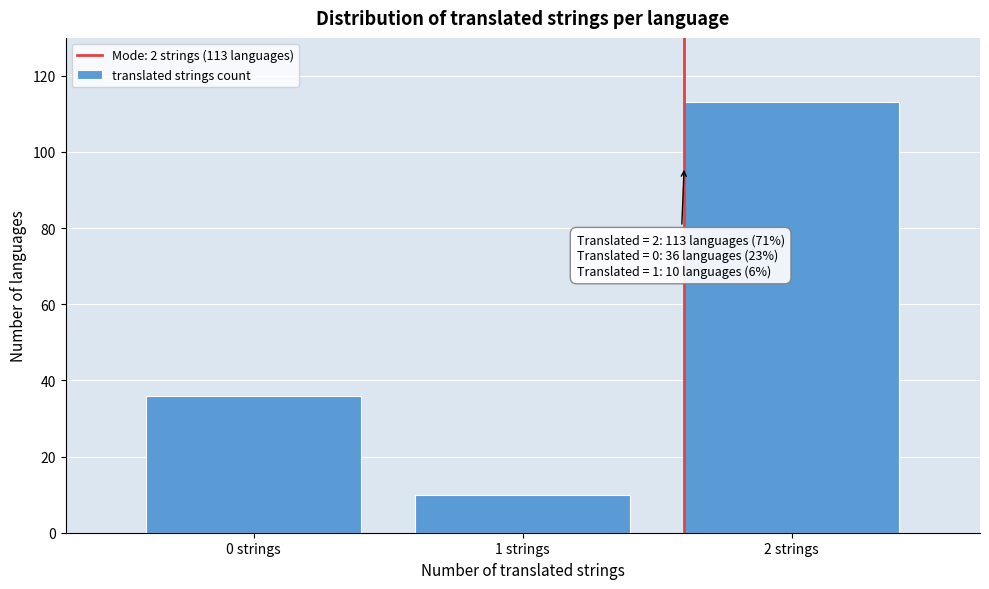

Reading right to left, transcribe all the data shown in this chart.

2 strings=113	1 strings=10	0 strings=36